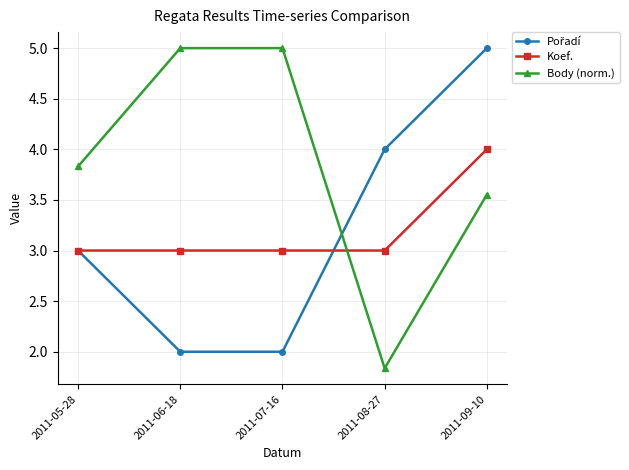

Which category has the lowest value across all series?

2011-08-27